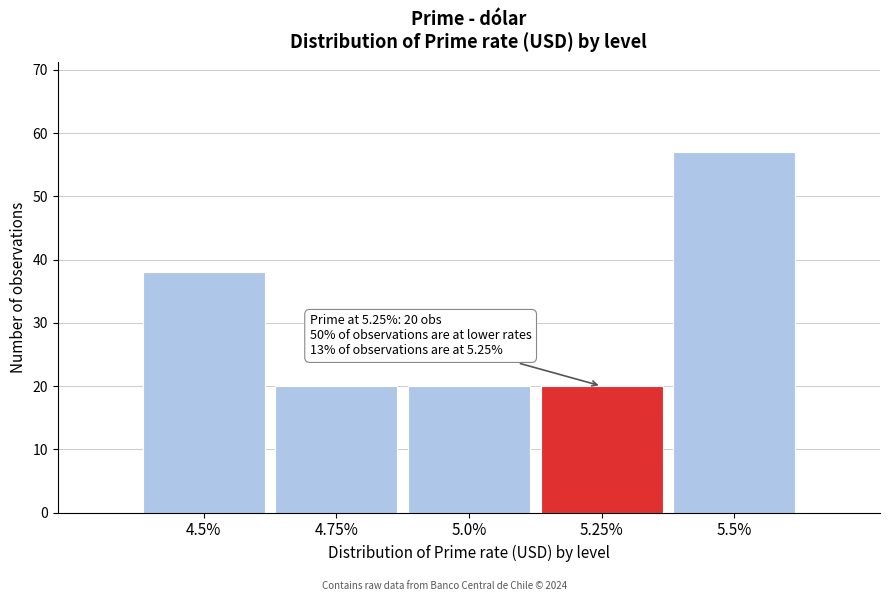

Which range on the x-axis has the tallest bar?

5.375 to 5.625